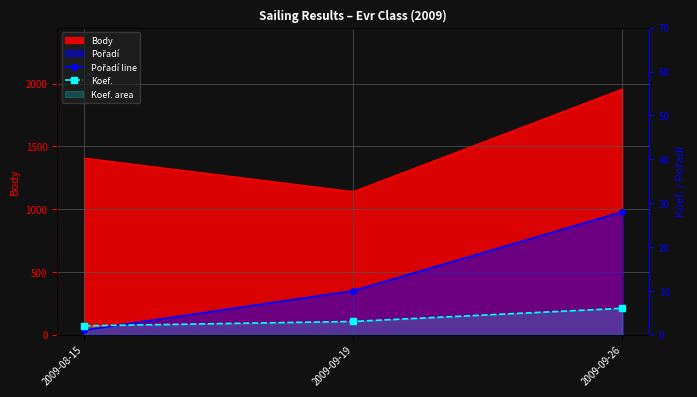

The value of Pořadí line at 2009-09-26 is 28. True or false?

True